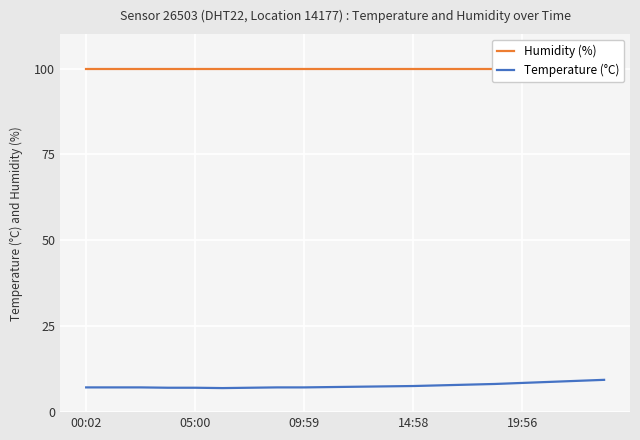

What is the value of the Humidity (%) point at the 2nd from the left?

99.9